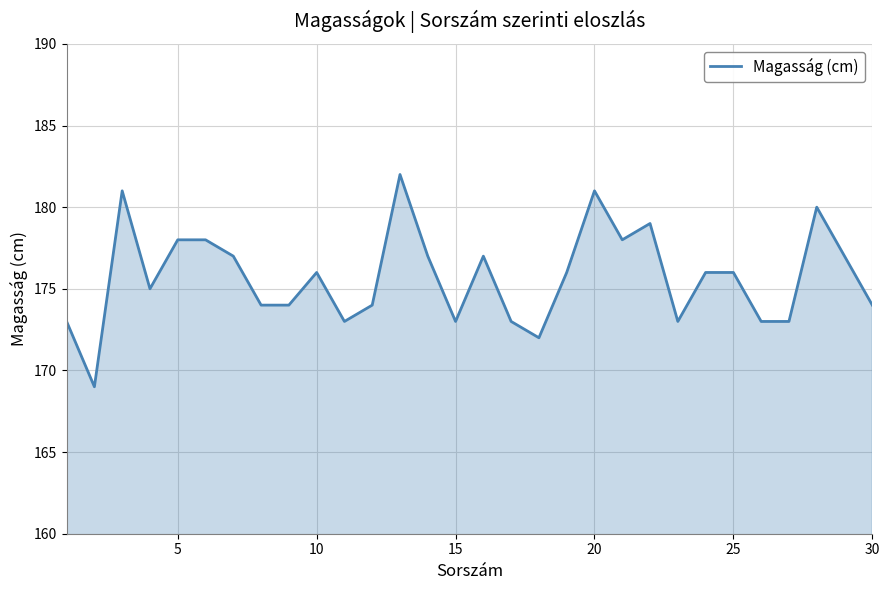

What is the difference between the maximum and minimum values?

13